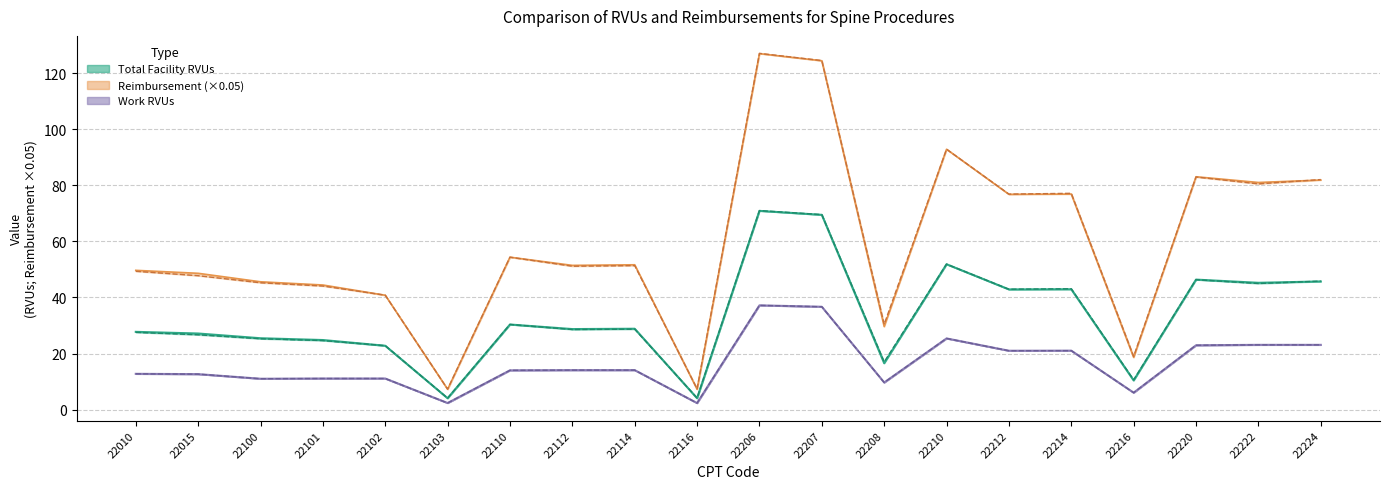

True or false: 2016 Revised Final Work RVUs and 2016 Final Work RVUs cross at least once.

False